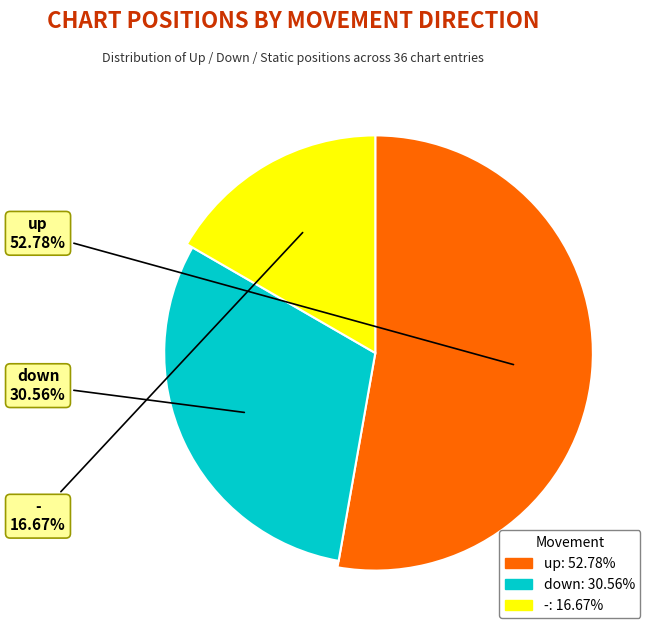

Is it true that - is 30% of the pie?

False